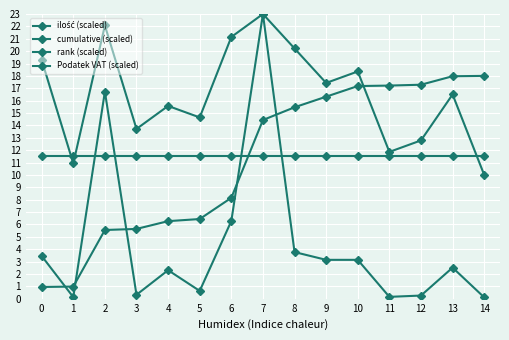

At which category is the sum across all series the highest?

7